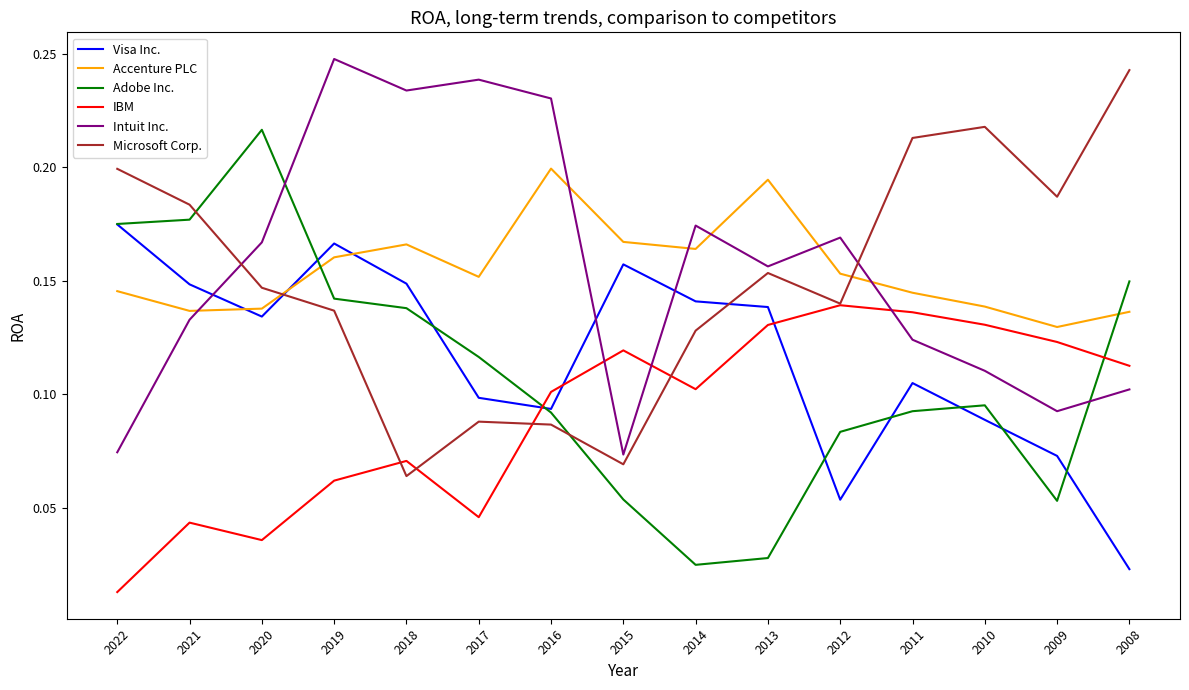

Is it true that Intuit Inc. equals 0.2 at 2011?

False